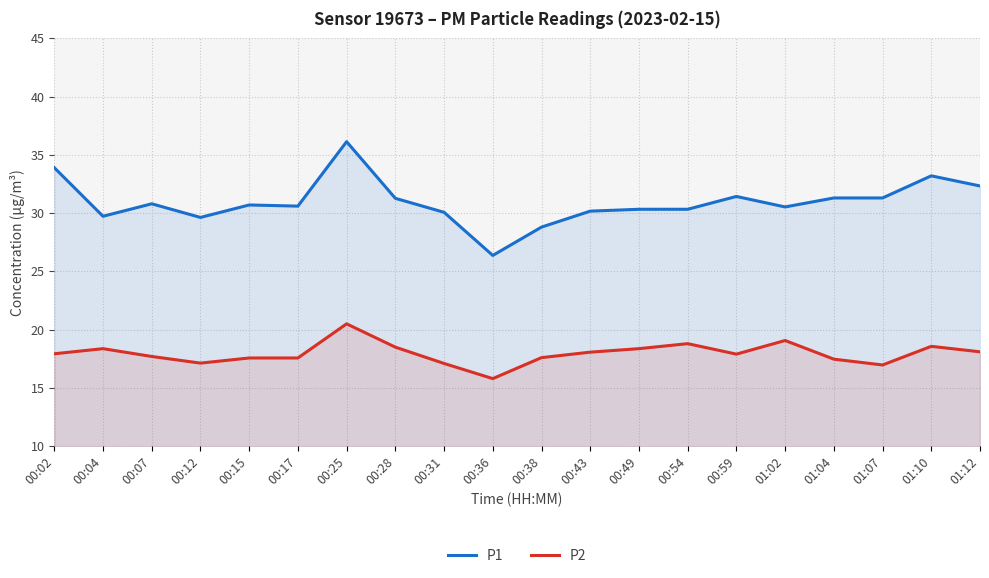

What is the label of the 8th point from the right?

00:49